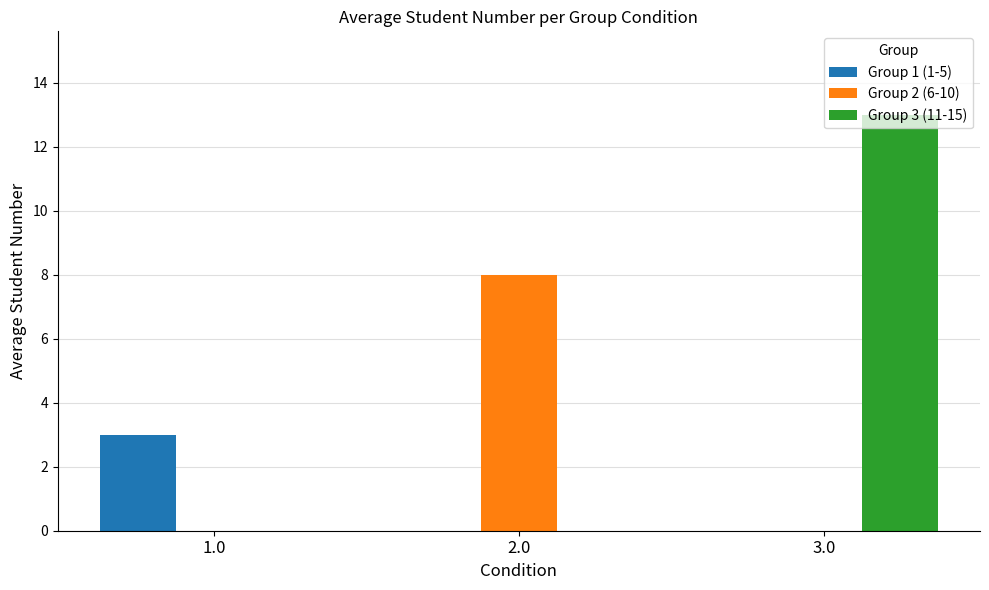

Between 1.0 and 3.0, which series saw the biggest shift?

Group 3 (11-15)